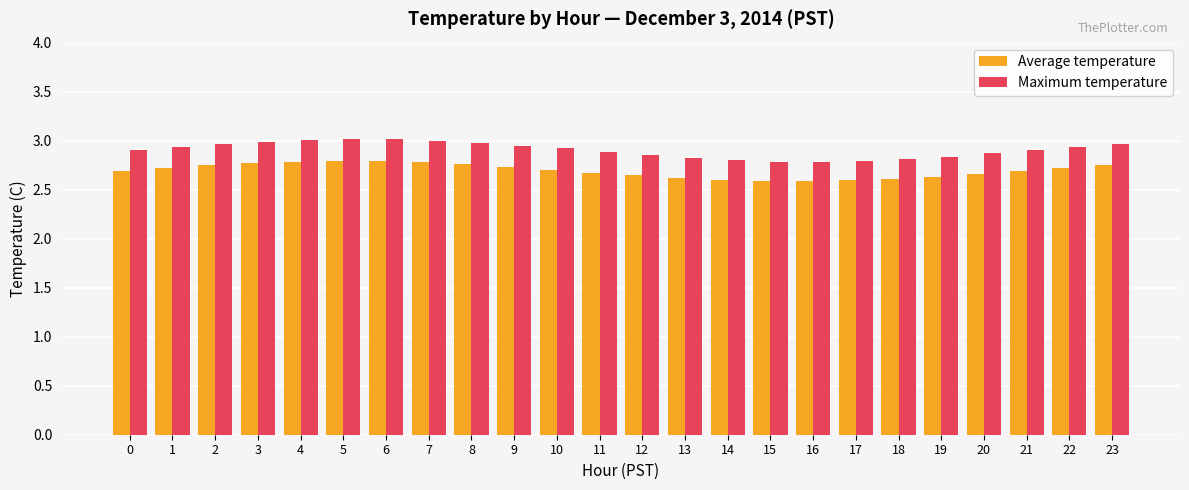

Is it true that Average temperature equals 2.7 at 0?

True